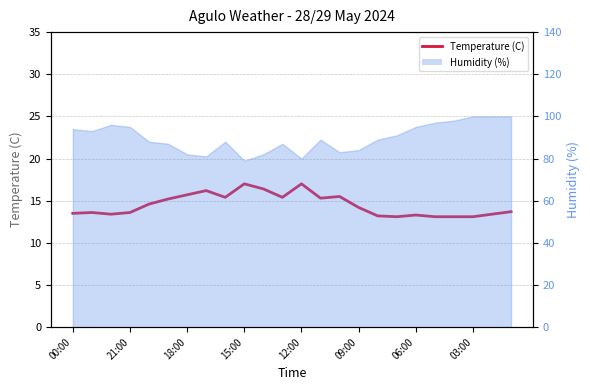

What is the value of the 13th point from the left?

17.0